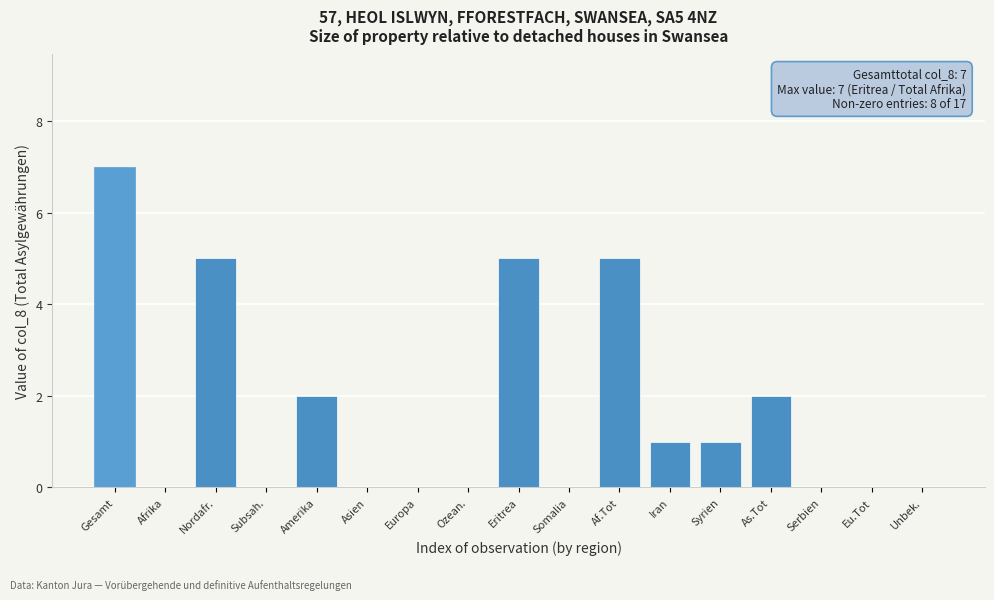

Reading left to right, transcribe all the data shown in this chart.

Gesamt=7	Afrika=0	Nordafr.=5	Subsah.=0	Amerika=2	Asien=0	Europa=0	Ozean.=0	Eritrea=5	Somalia=0	Af.Tot=5	Iran=1	Syrien=1	As.Tot=2	Serbien=0	Eu.Tot=0	Unbek.=0